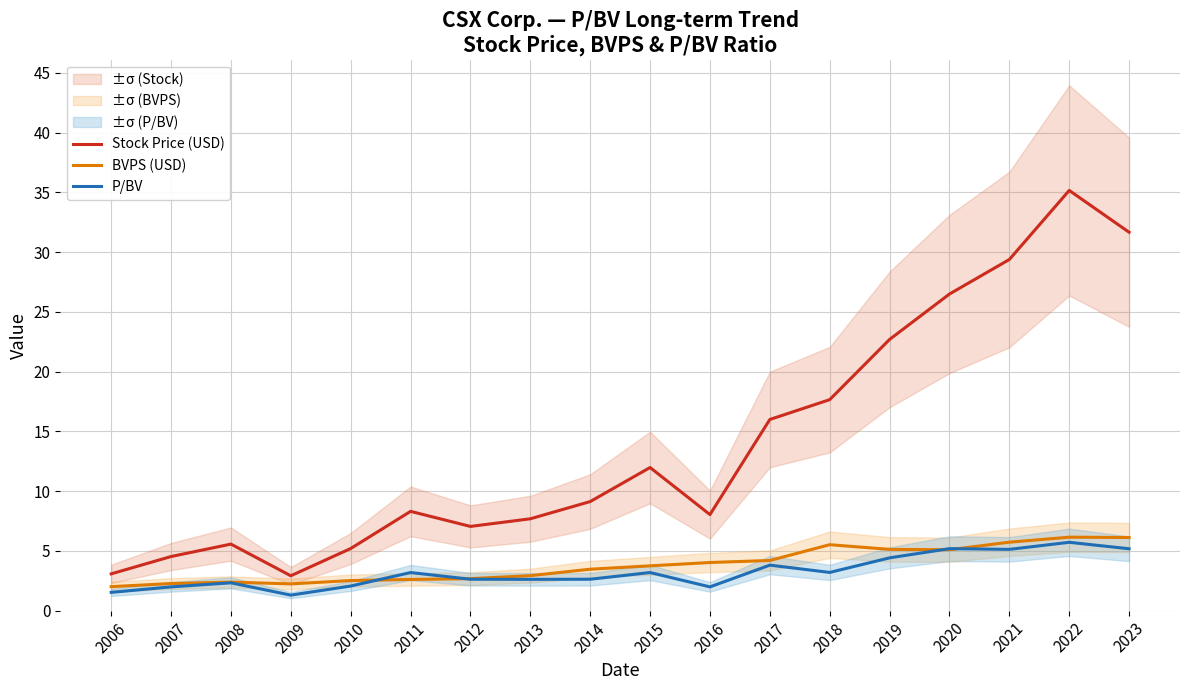

Reading left to right, extract all data points from this chart.

Stock Price (USD): 2006=3.1	2007=4.5	2008=5.6	2009=2.9	2010=5.2	2011=8.3	2012=7.0	2013=7.7	2014=9.1	2015=12.0	2016=8.0	2017=16.0	2018=17.7	2019=22.7	2020=26.5	2021=29.4	2022=35.2	2023=31.7
BVPS (USD): 2006=2.0	2007=2.3	2008=2.4	2009=2.2	2010=2.5	2011=2.6	2012=2.7	2013=2.9	2014=3.5	2015=3.8	2016=4.0	2017=4.2	2018=5.5	2019=5.1	2020=5.1	2021=5.7	2022=6.2	2023=6.1
P/BV: 2006=1.5	2007=2.0	2008=2.3	2009=1.3	2010=2.1	2011=3.2	2012=2.6	2013=2.6	2014=2.6	2015=3.2	2016=2.0	2017=3.8	2018=3.2	2019=4.4	2020=5.2	2021=5.1	2022=5.7	2023=5.2